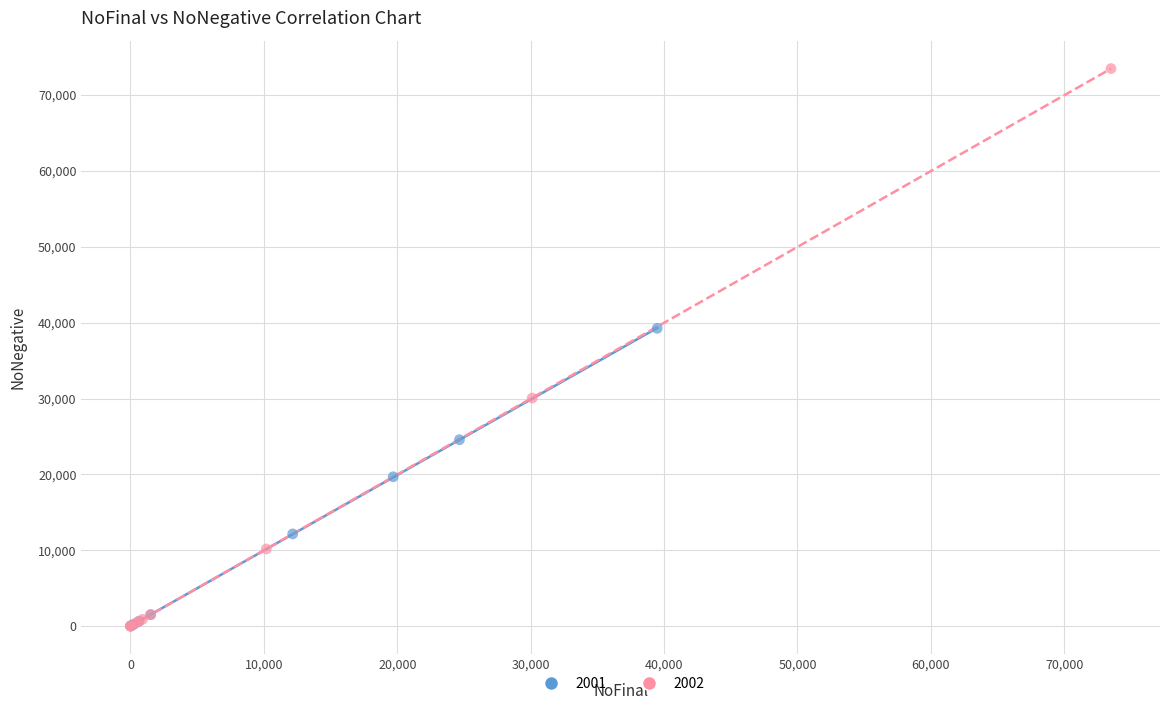

Which series reaches the maximum Y coordinate?

2002